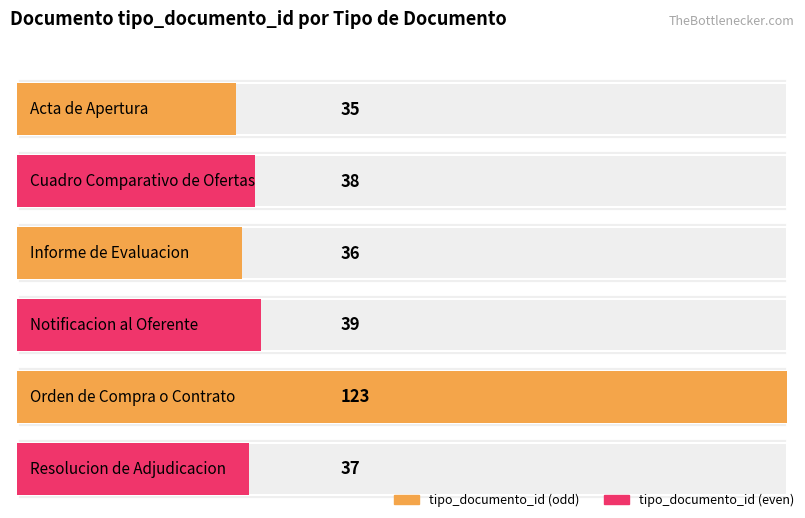

What is the label of the 4th bar from the right?

Informe de Evaluacion